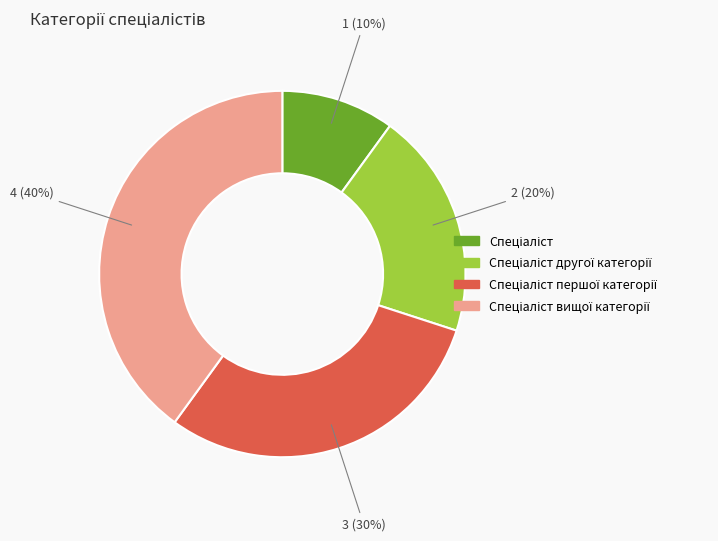

Is there a majority slice in this chart?

No